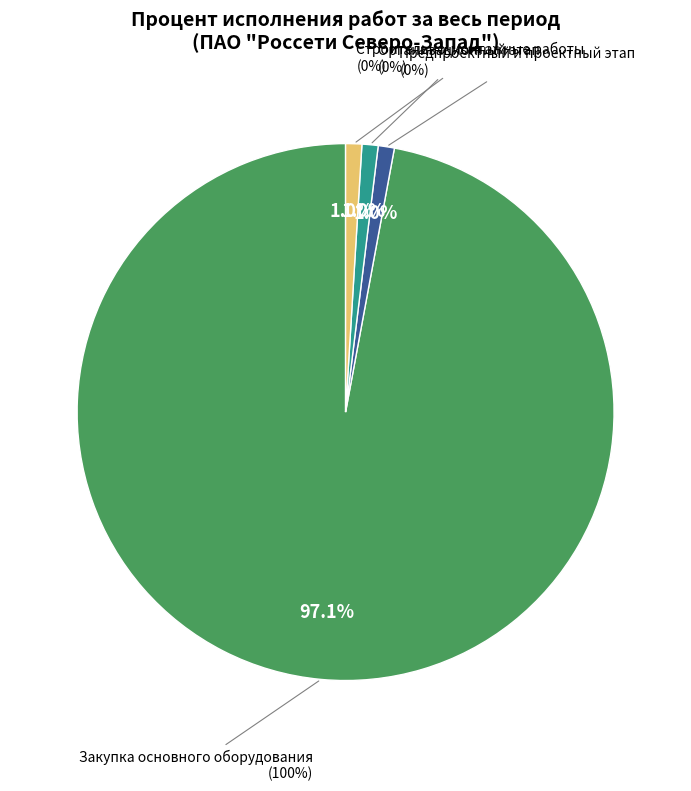

Is it true that Выполнение строительно-монтажных работ is 12% of the pie?

False